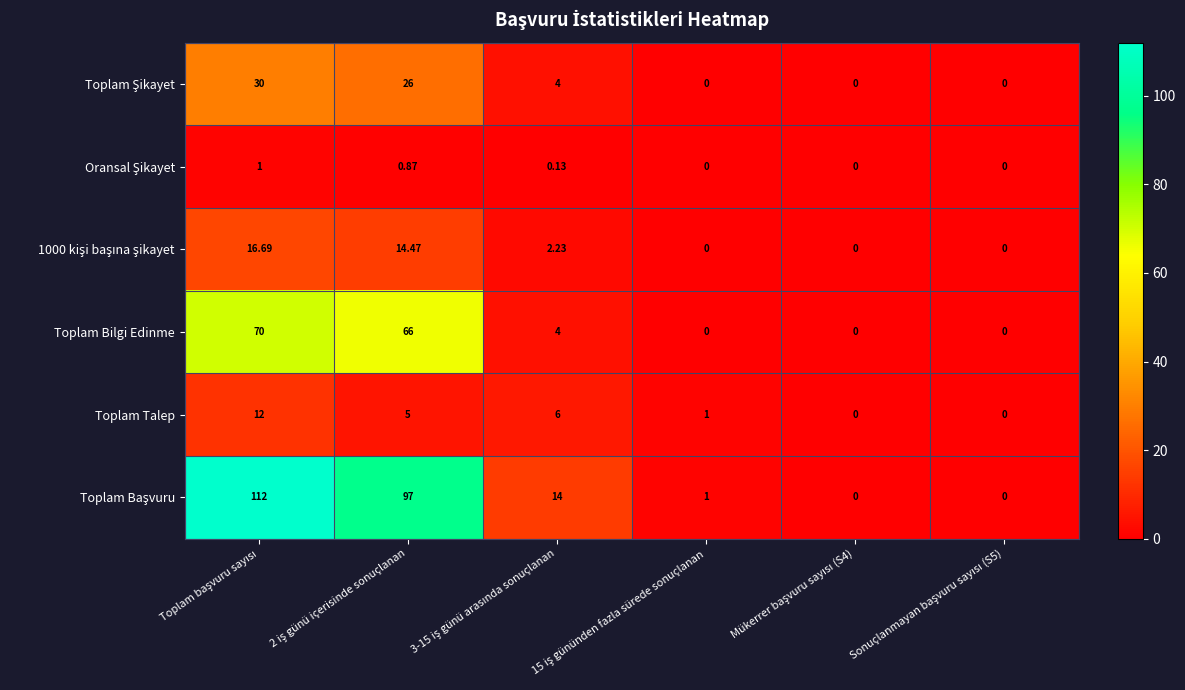

Count the number of categories in the chart.

6